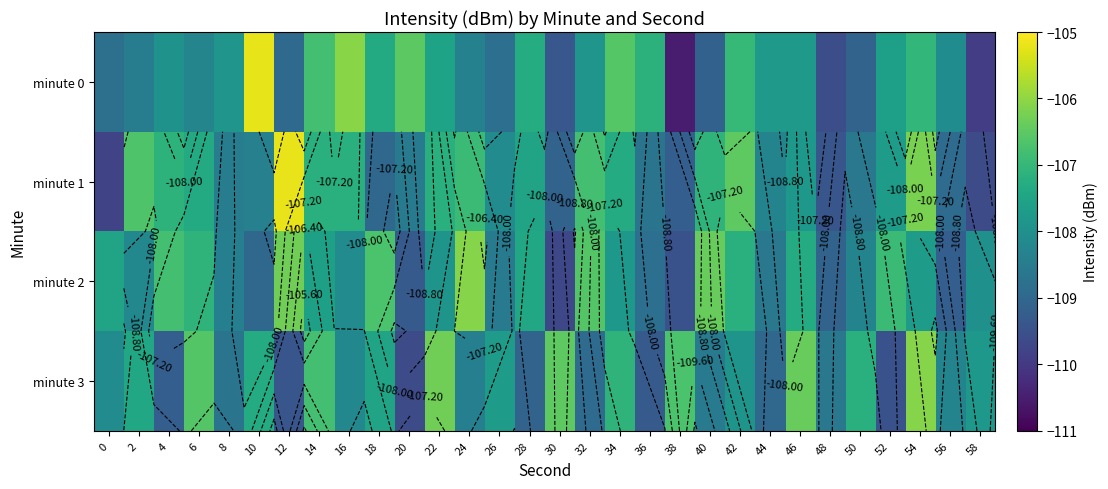

Which series has the largest total across all categories?

minute 1